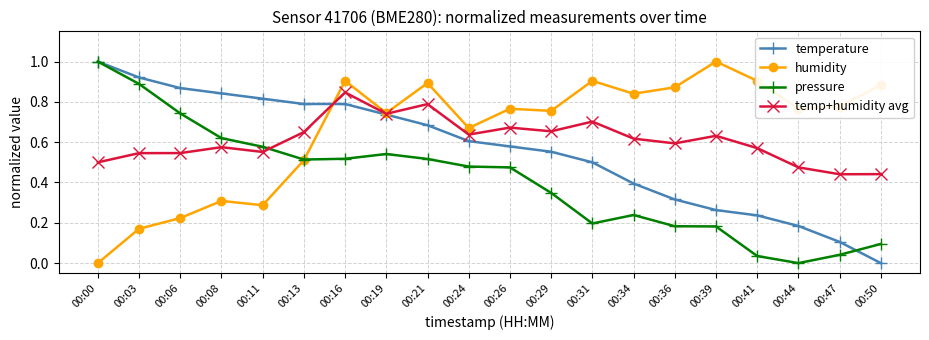

How many data points does each series have?

20